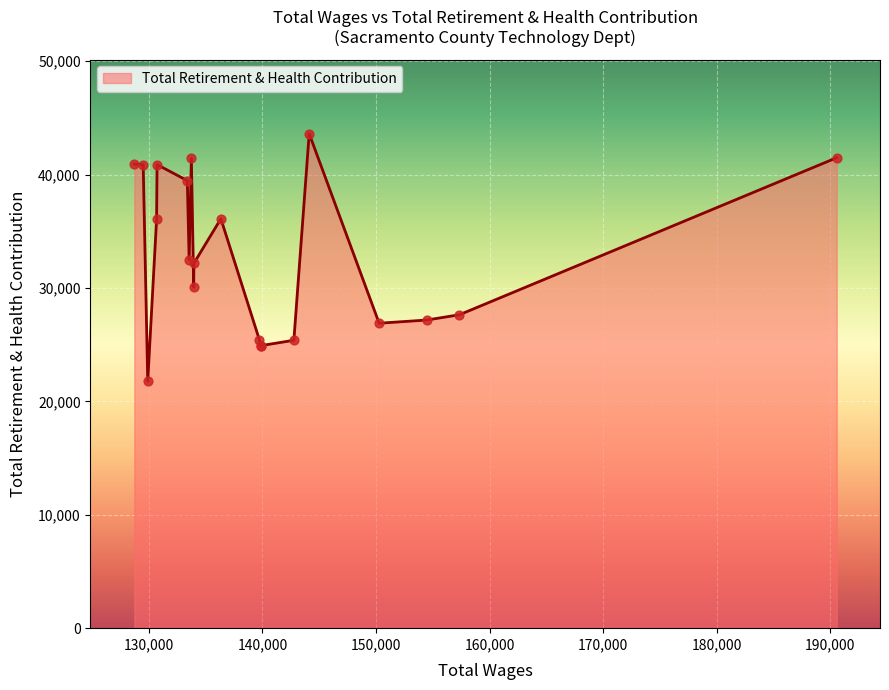

What is the maximum value shown in the chart?

43608